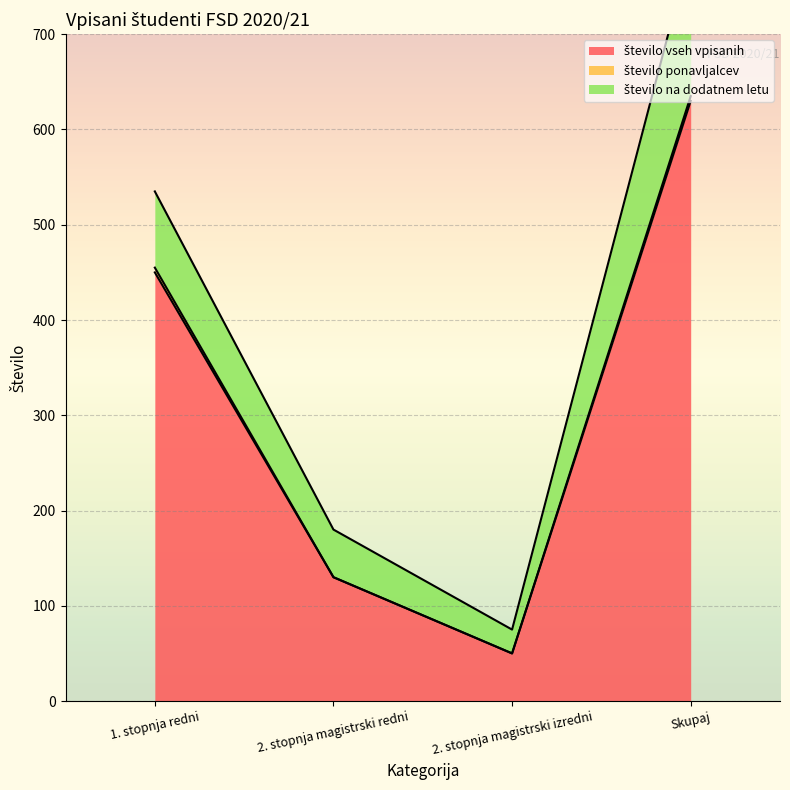

True or false: število vseh vpisanih and število ponavljalcev cross at least once.

False